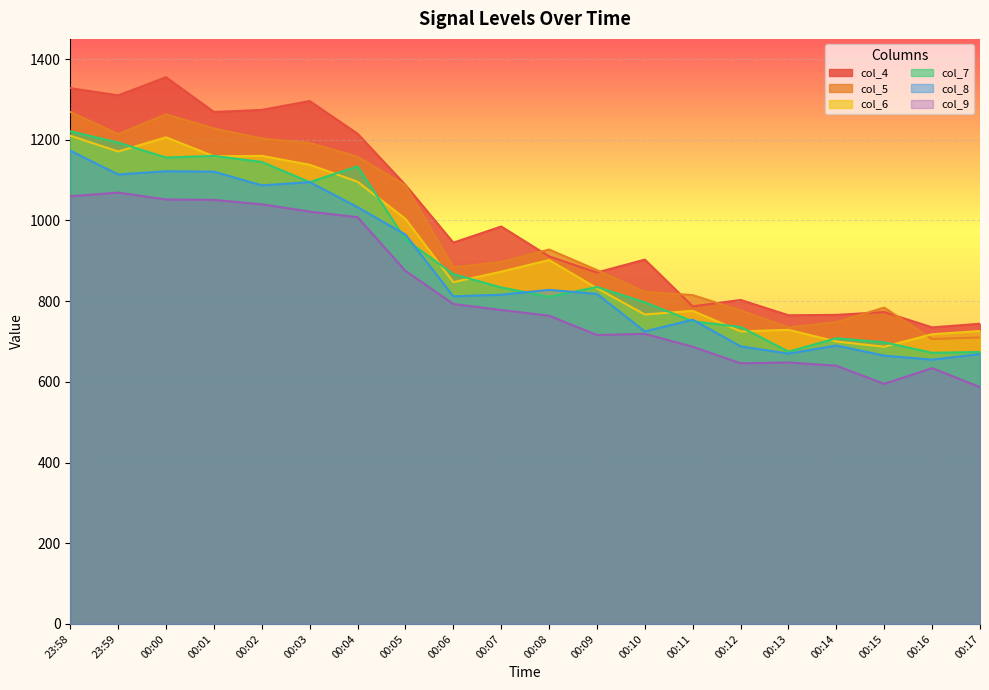

In col_6, how many points are lower than both neighbors (excluding endpoints)?

6